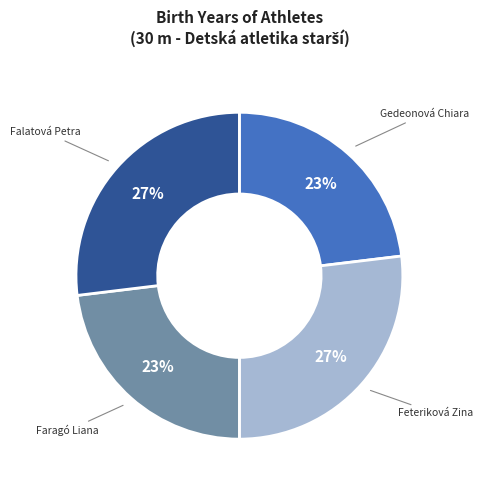

Is Feteriková Zina the majority of the pie?

No